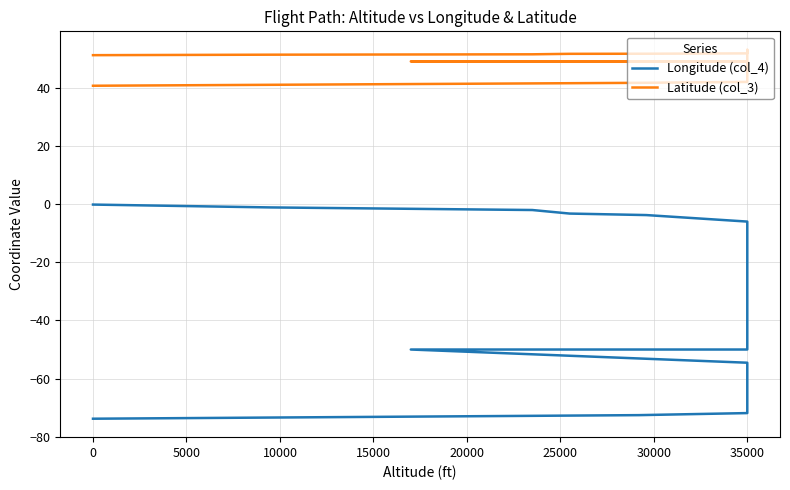

Count the number of data series in this chart.

2